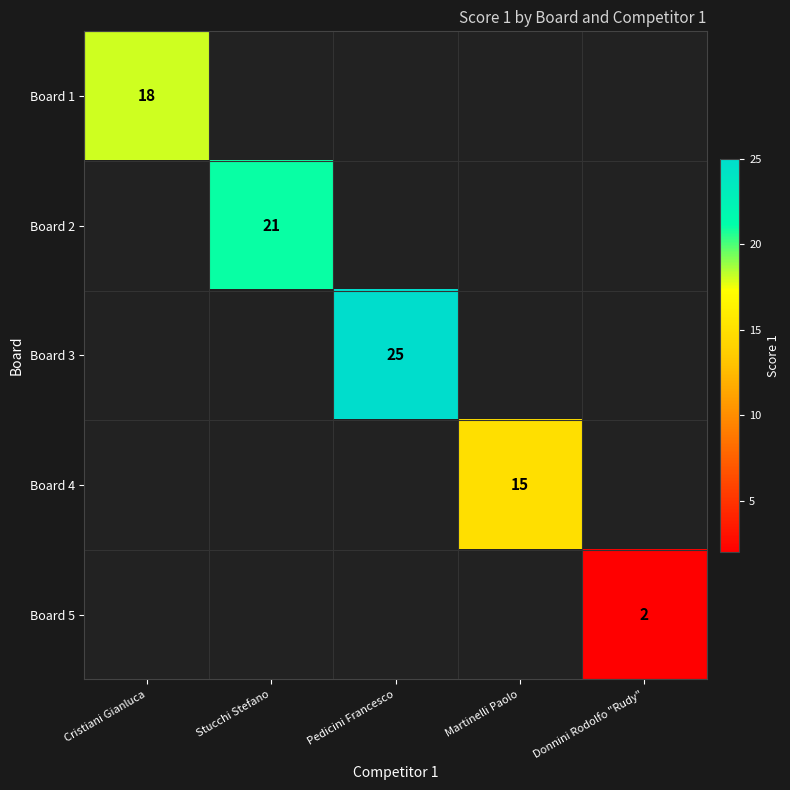

The value of Board 5 at Donnini Rodolfo "Rudy" is 0. True or false?

False